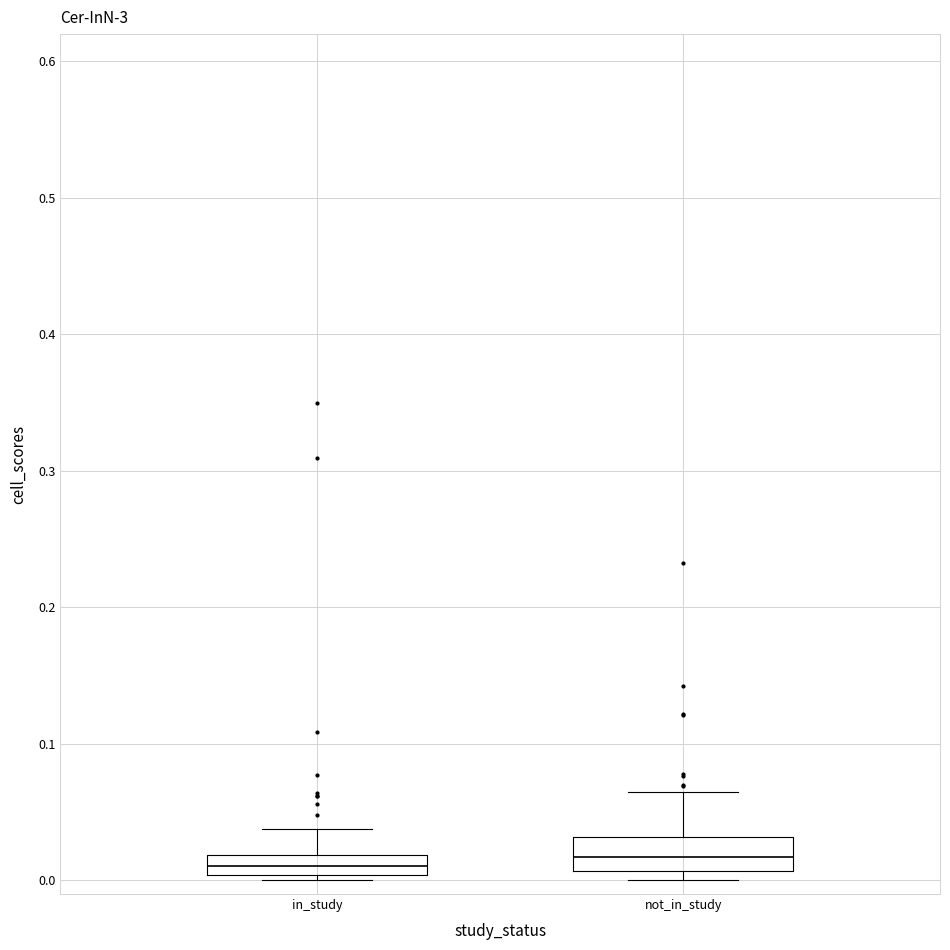

Where is the upper edge of the box for in_study on the y-axis? The values are not printed on the chart, so give them approximately, as read against the axis.

0.02